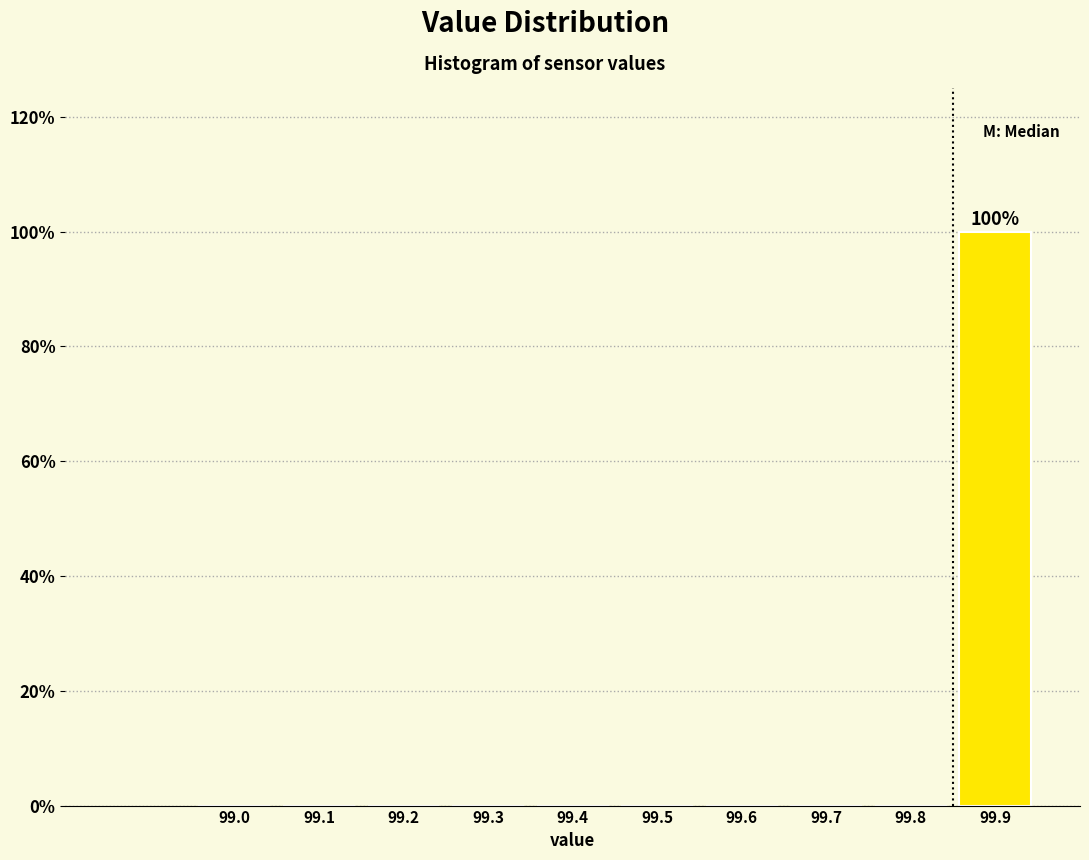

Reading left to right, transcribe all the data shown in this chart.

99.0=0	99.1=0	99.2=0	99.3=0	99.4=0	99.5=0	99.6=0	99.7=0	99.8=0	99.9=100